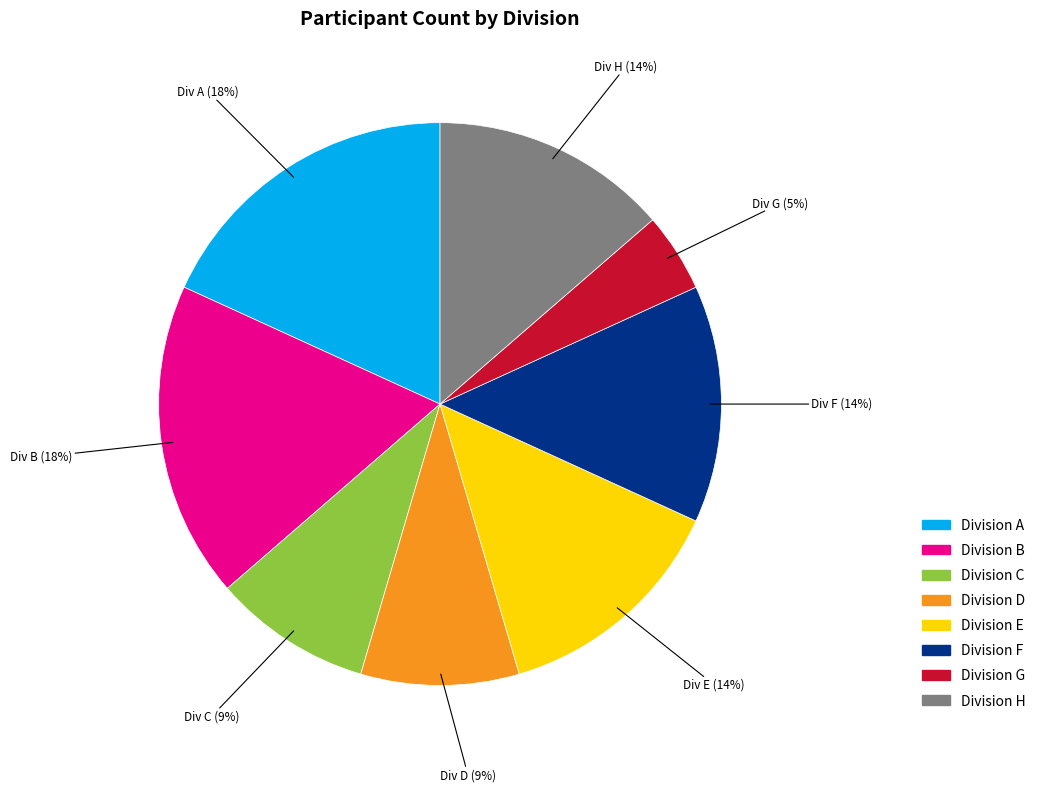

Is there a majority slice in this chart?

No